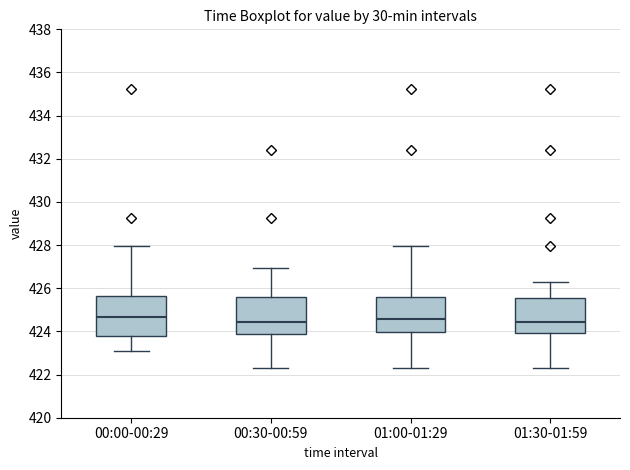

Reading left to right, read every box against the y-axis: the position of its median line, the range the box covers, and the ends of its whiskers. The values are not printed on the chart, so give them approximately, as read against the axis.

00:00-00:29: median 424.6, box 423.8 to 425.6, whiskers 423.0 to 428.0
00:30-00:59: median 424.4, box 423.8 to 425.6, whiskers 422.4 to 427.0
01:00-01:29: median 424.6, box 424.0 to 425.6, whiskers 422.4 to 428.0
01:30-01:59: median 424.4, box 424.0 to 425.6, whiskers 422.4 to 426.4